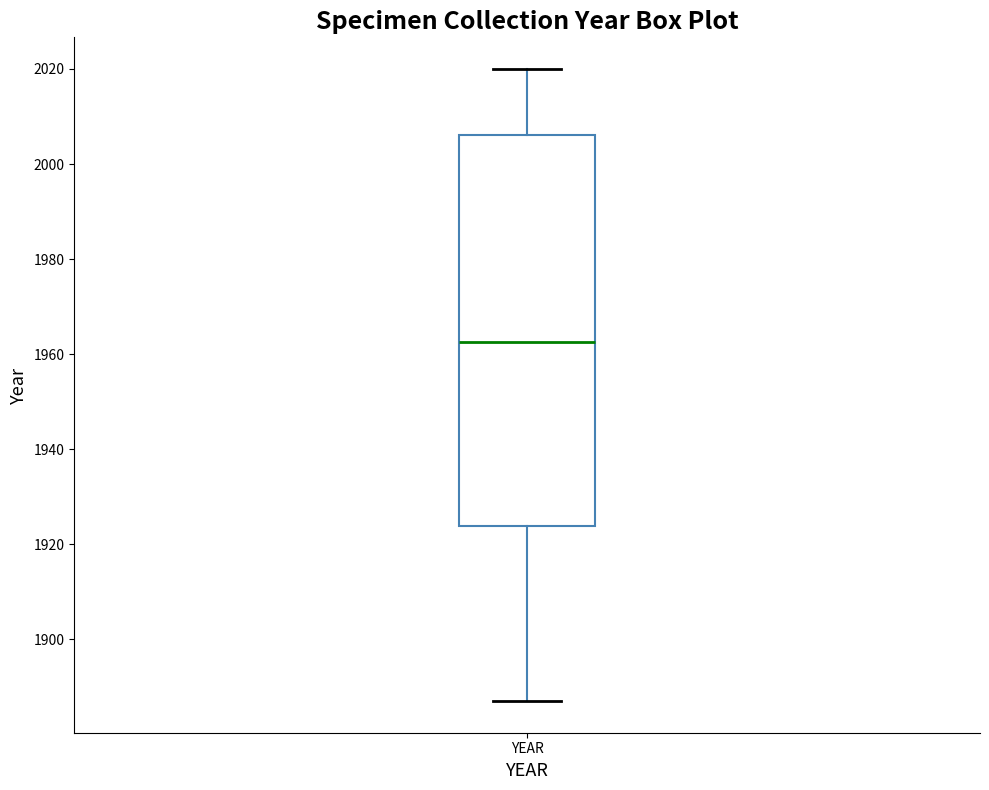

Where is the lower edge of the box for YEAR on the y-axis? The values are not printed on the chart, so give them approximately, as read against the axis.

1924